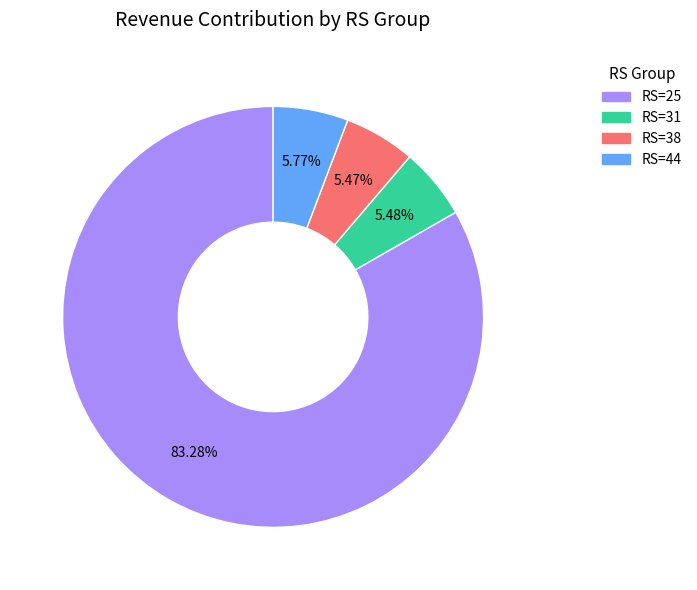

Does any single category account for the majority?

Yes